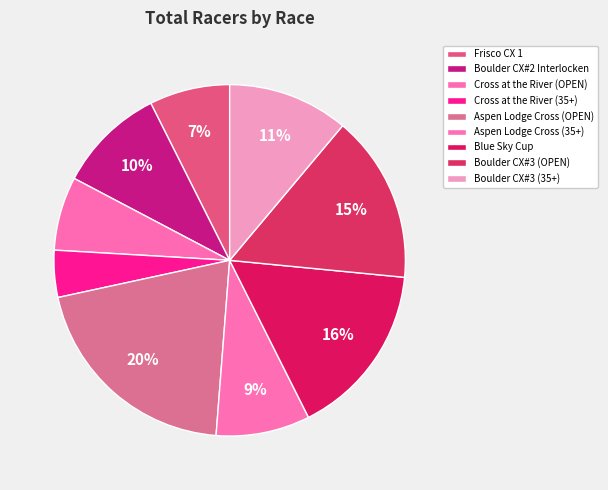

To the nearest percent, what is the difference between the largest and smallest slice percentages?

16%